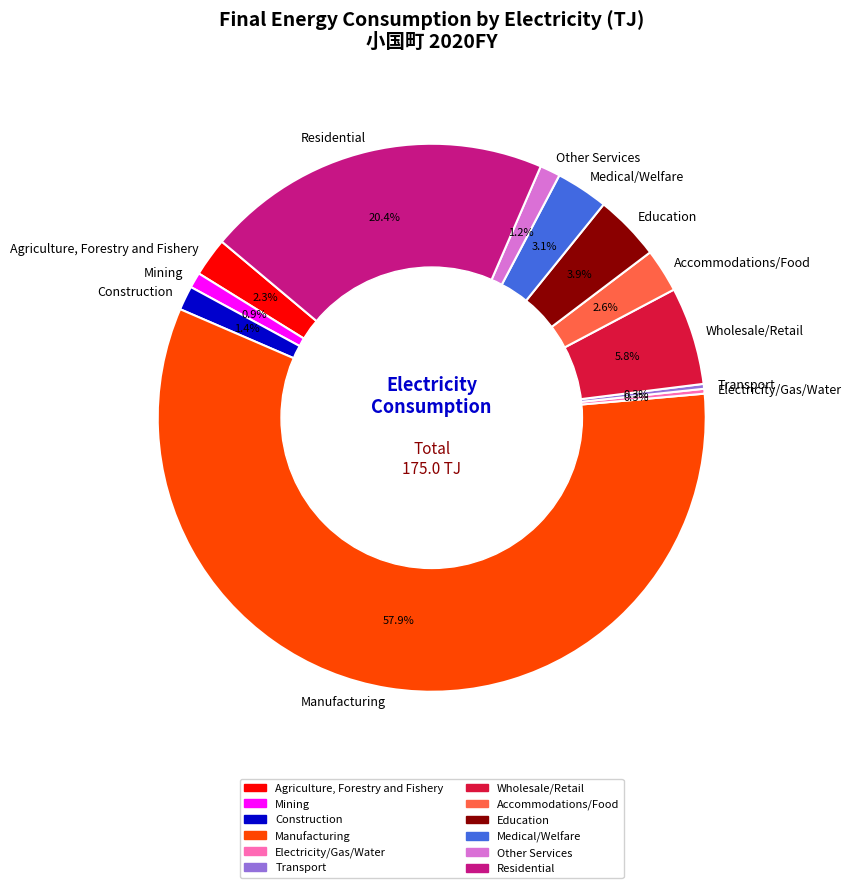

Is the sum of Wholesale/Retail and Construction greater than half?

No